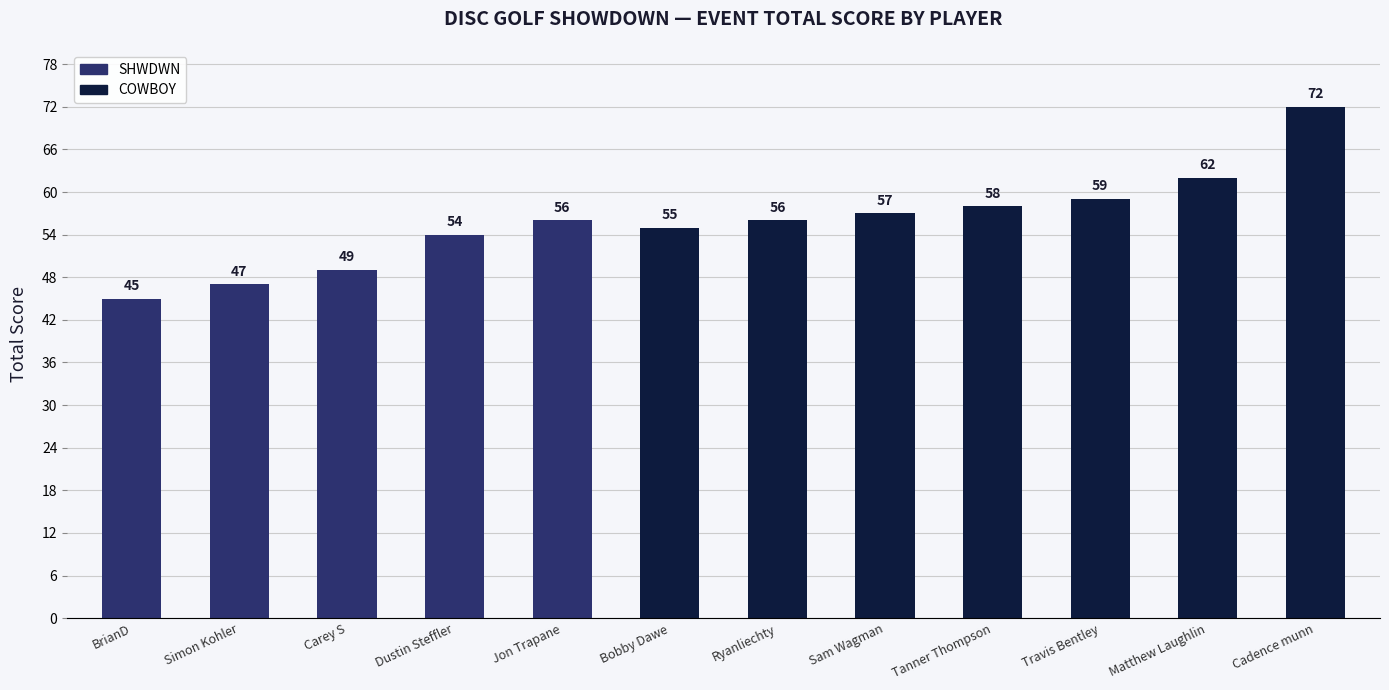

List the labels in order of value, largest first.

Cadence munn, Matthew Laughlin, Travis Bentley, Tanner Thompson, Sam Wagman, Jon Trapane, Ryanliechty, Bobby Dawe, Dustin Steffler, Carey S, Simon Kohler, BrianD